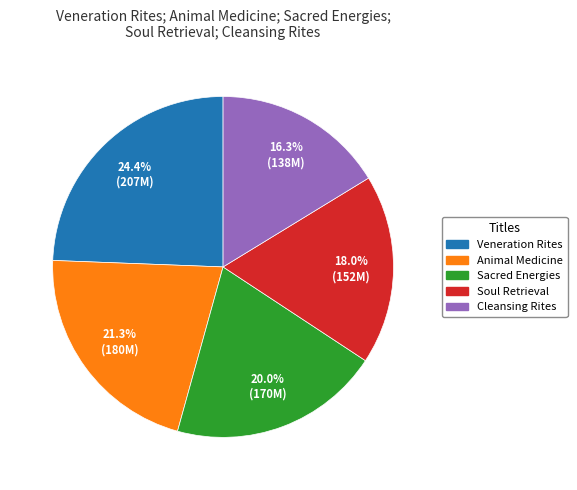

Does any single category account for the majority?

No